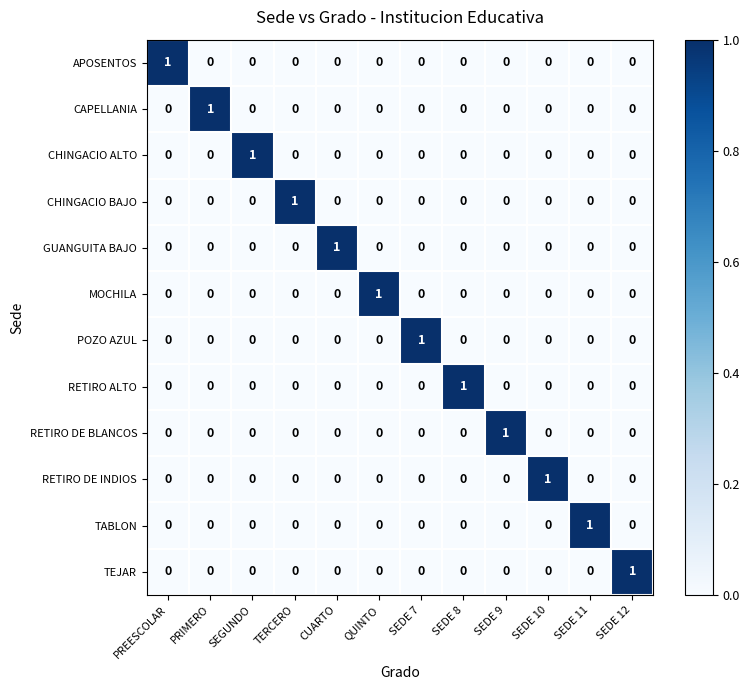

Which category has the highest value in the CAPELLANIA series?

PRIMERO